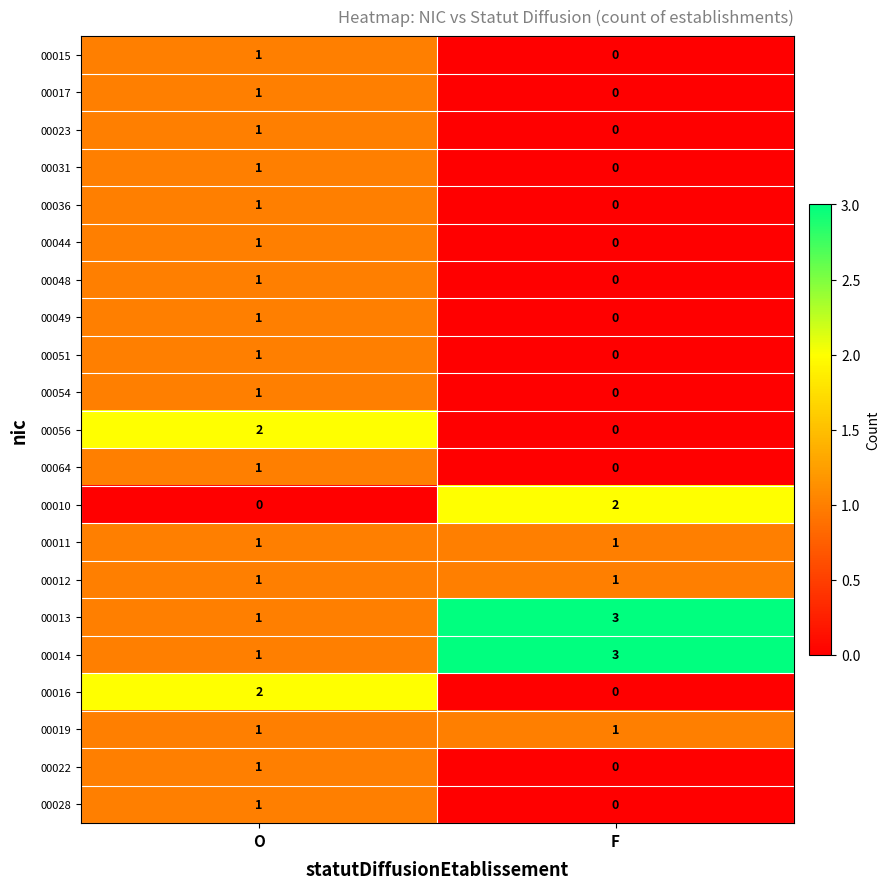

Which category has the lowest value in the 00064 series?

F